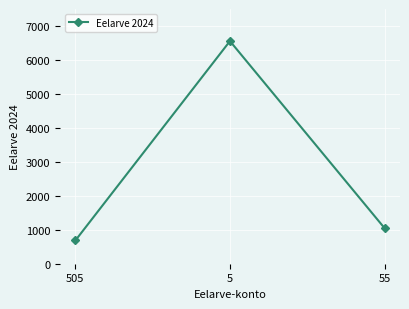

Between 55 and 5, which is larger?

5